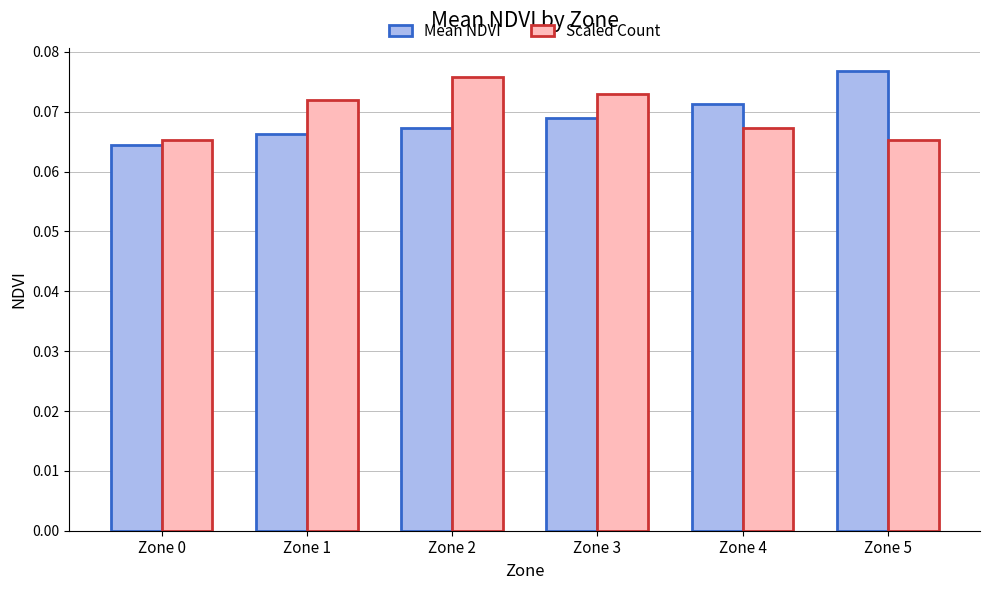

What is the sum of all Mean NDVI values?

0.4